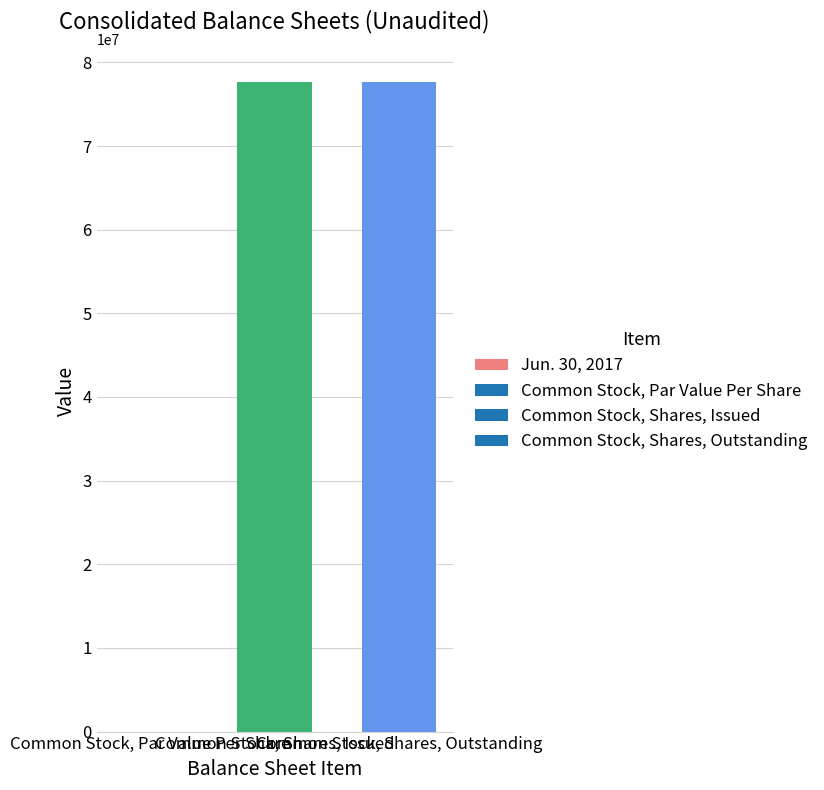

What is the sum of all values?

155311724.0